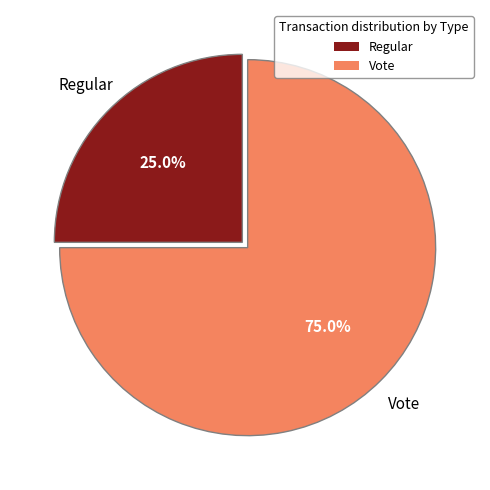

Which has a higher value, Regular or Vote?

Vote